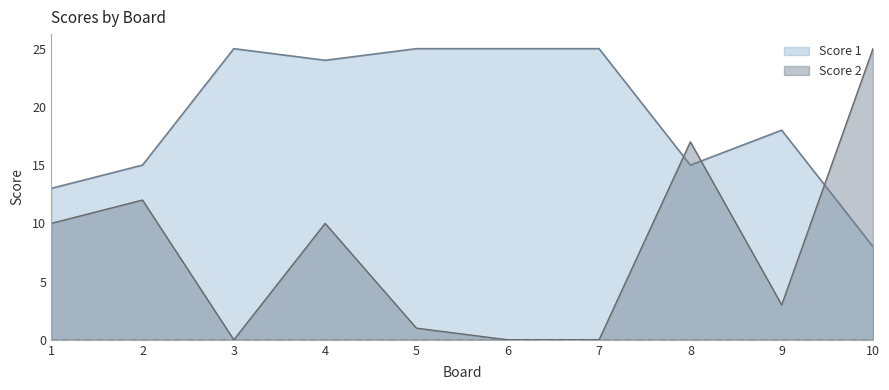

How many interior local peaks does the Score 2 series have?

3